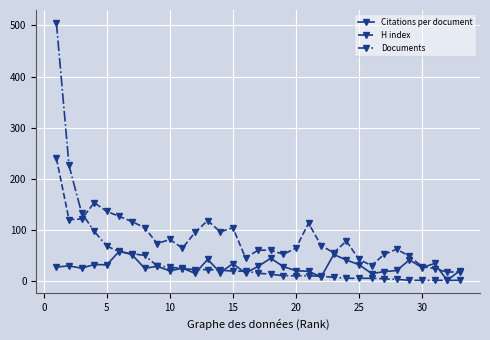

What is the value of the Citations per document point at the 25th from the left?

31.8